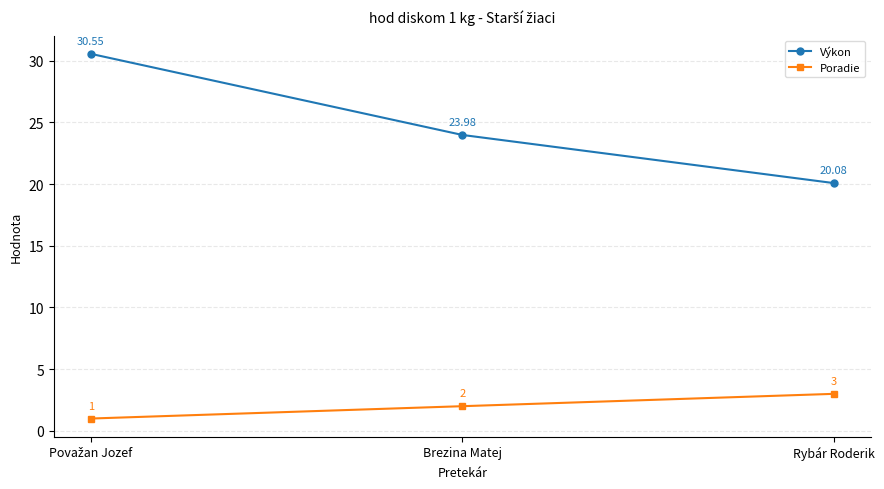

At which label is Výkon closest to 25?

Brezina Matej